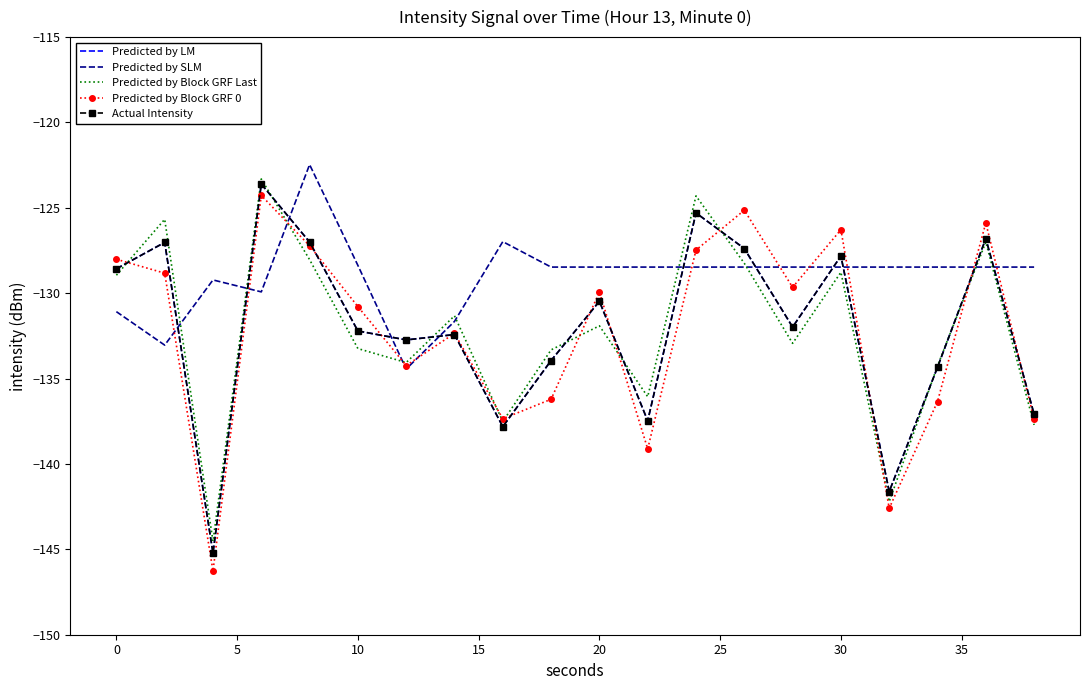

How many values in the Predicted by Block GRF 0 series are below -129?

12